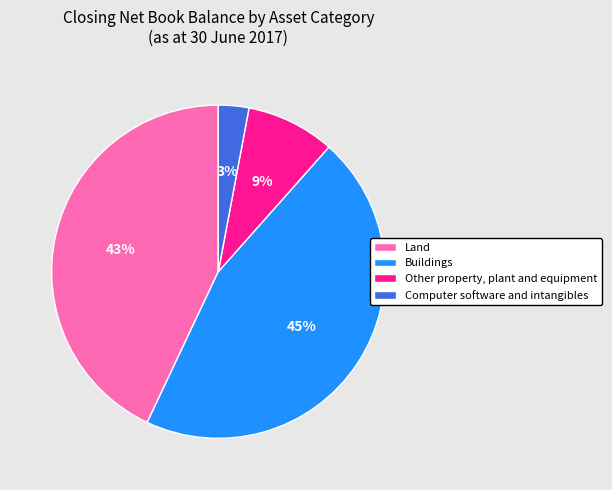

Do Buildings and Other property, plant and equipment together represent more than half of the pie?

Yes